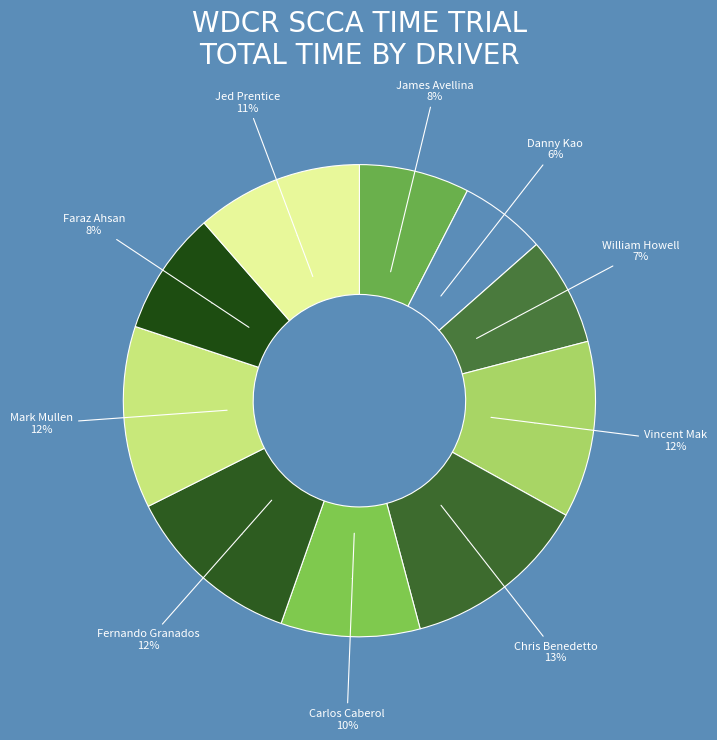

Is it true that William Howell is 1% of the pie?

False